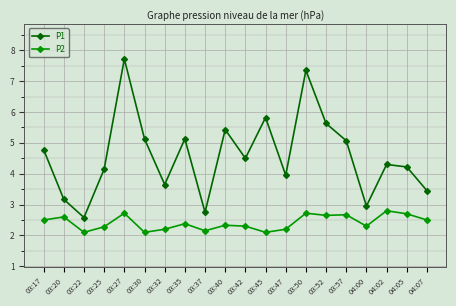

What is the difference between the second highest and minimum values in the P2 series?

0.6